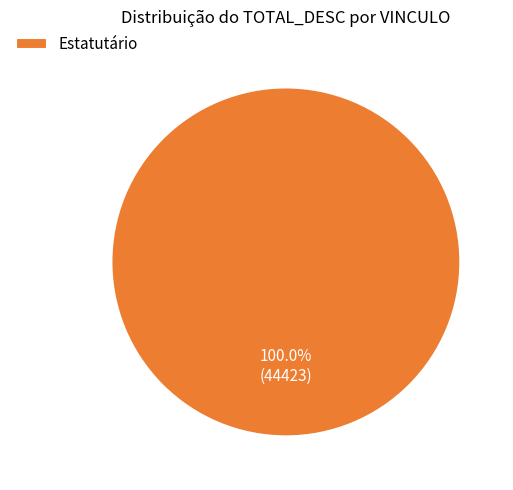

Rank the categories by value from lowest to highest.

Estatutário